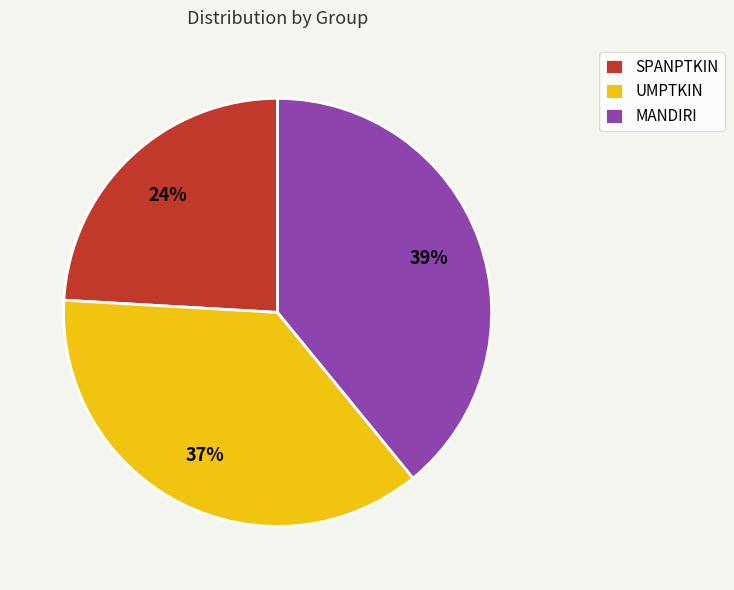

Count the number of slices in the pie.

3